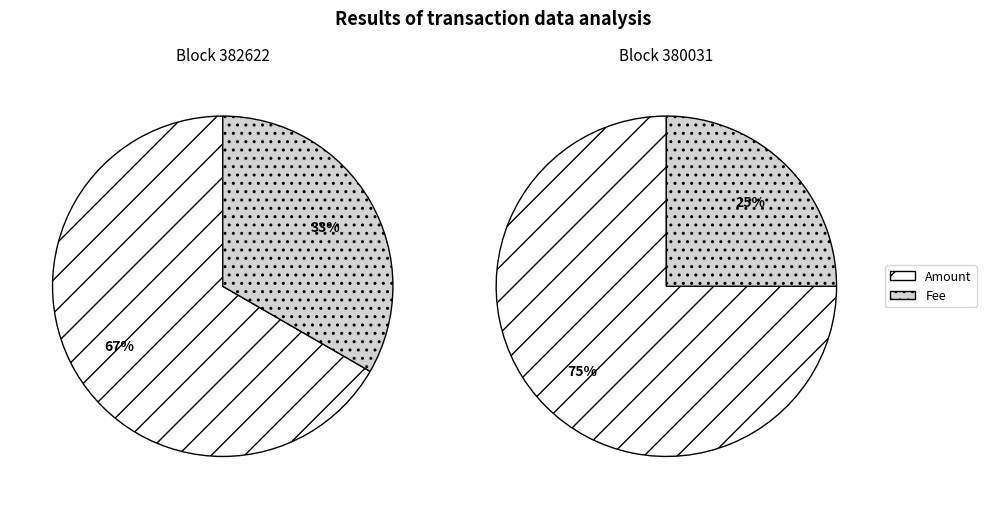

What percentage is the Amount slice, to the nearest percent?

75%